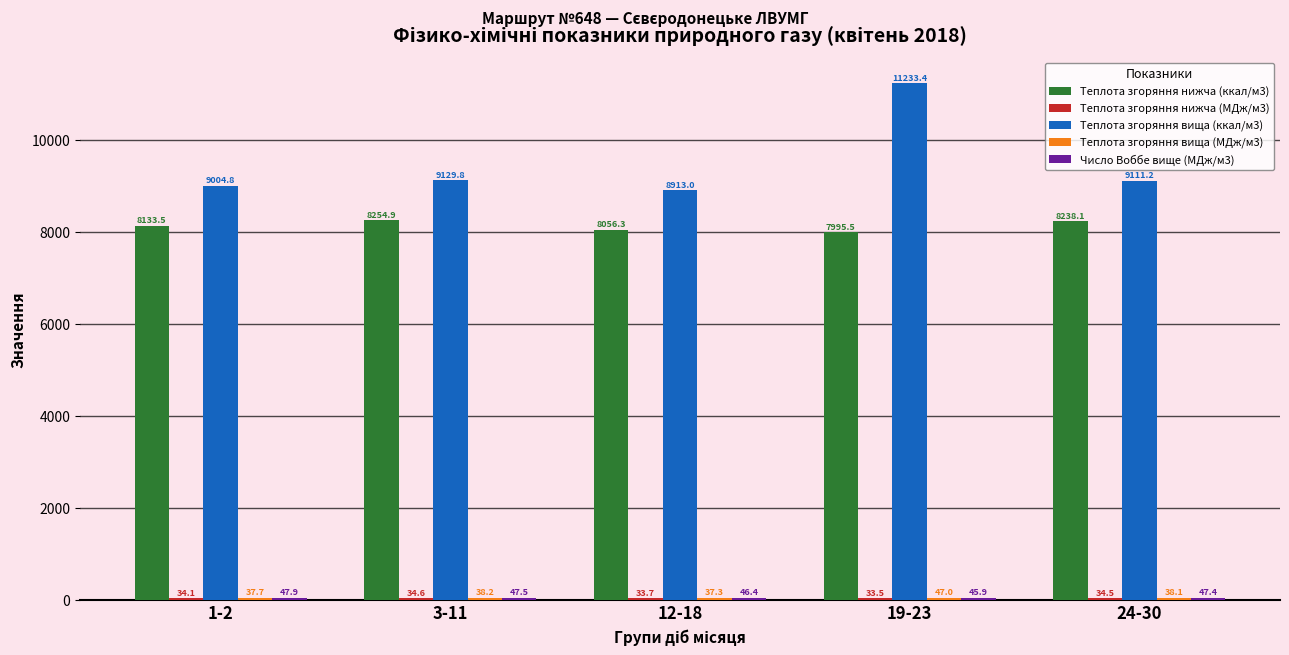

Which label corresponds to the largest value in the chart?

19-23